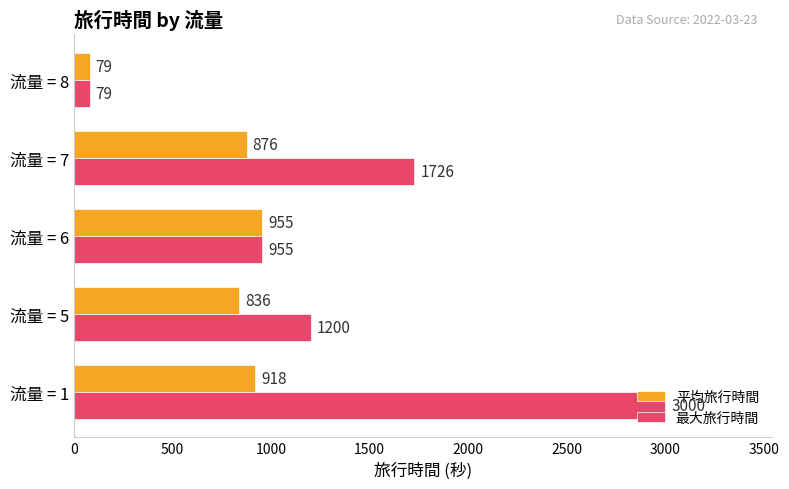

What is the sum of the 最大旅行時間 values at 流量 = 5 and 流量 = 1?

4200